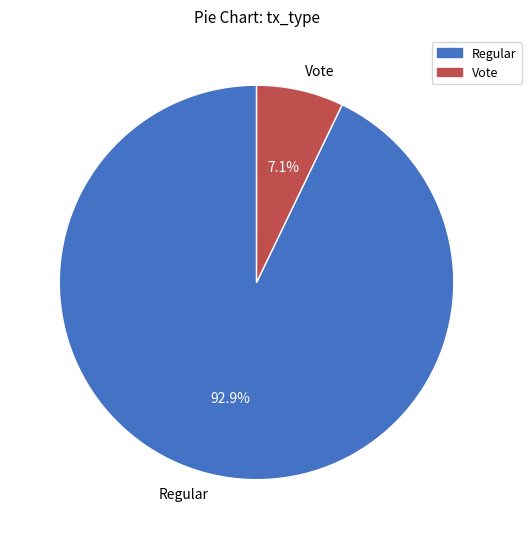

To the nearest percent, what is the combined percentage of Regular and Vote?

100%